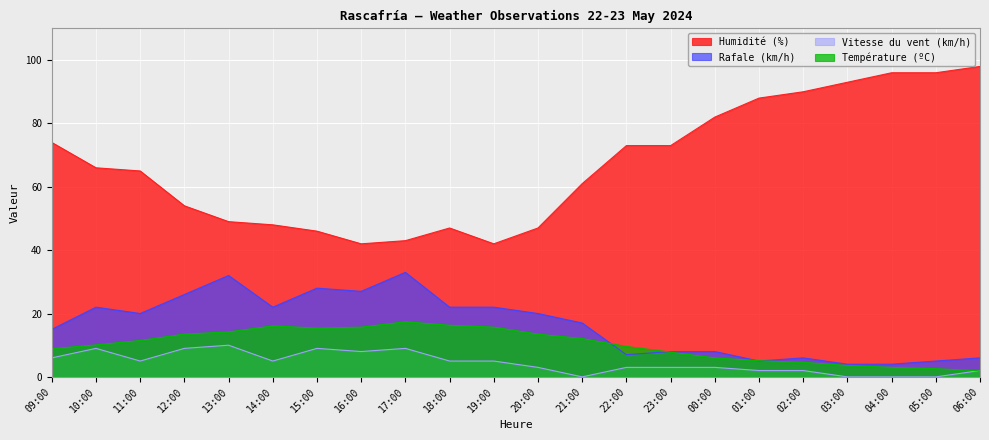

What is the difference between the maximum and minimum values in the Vitesse du vent (km/h) series?

10.0